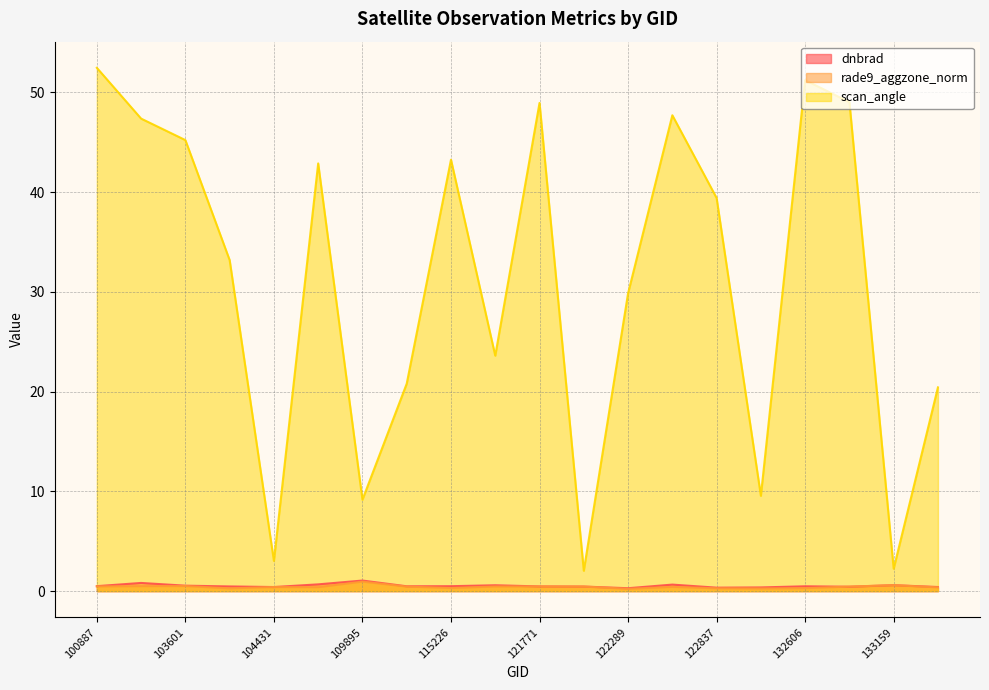

At 115226, list the series in order from smallest to largest.

rade9_aggzone_norm, dnbrad, scan_angle